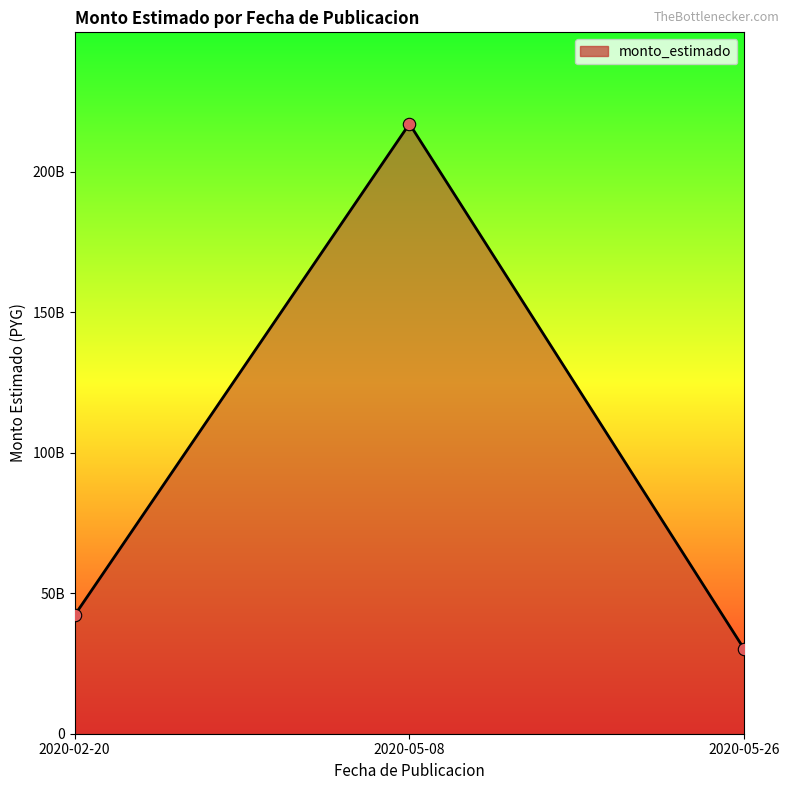

Which has a higher value, 2020-05-26 or 2020-05-08?

2020-05-08